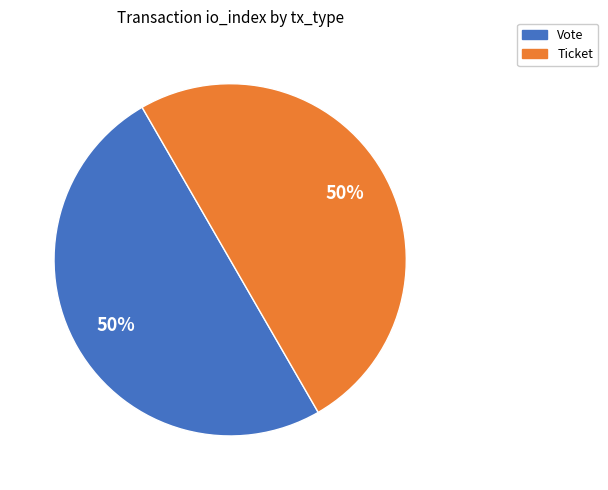

To the nearest percent, what portion does Ticket represent?

50%